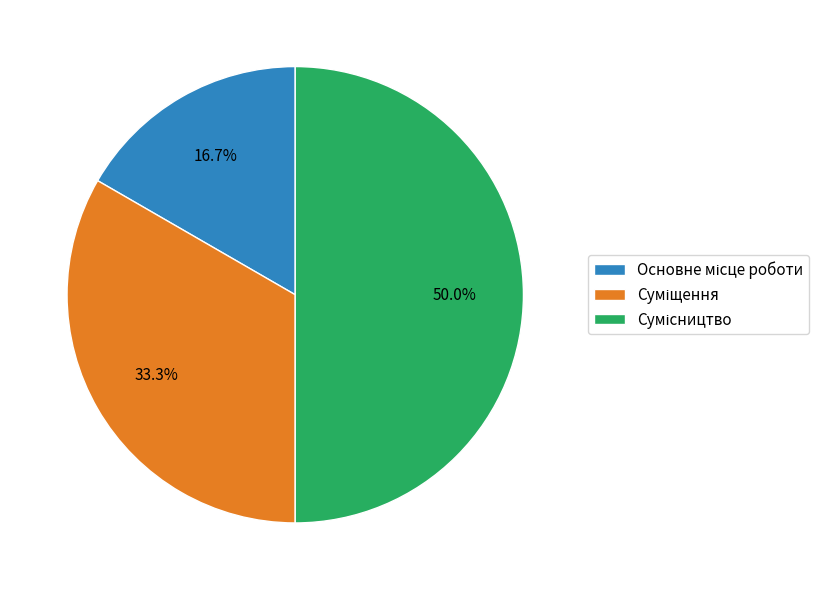

How many slices are in this pie chart?

3